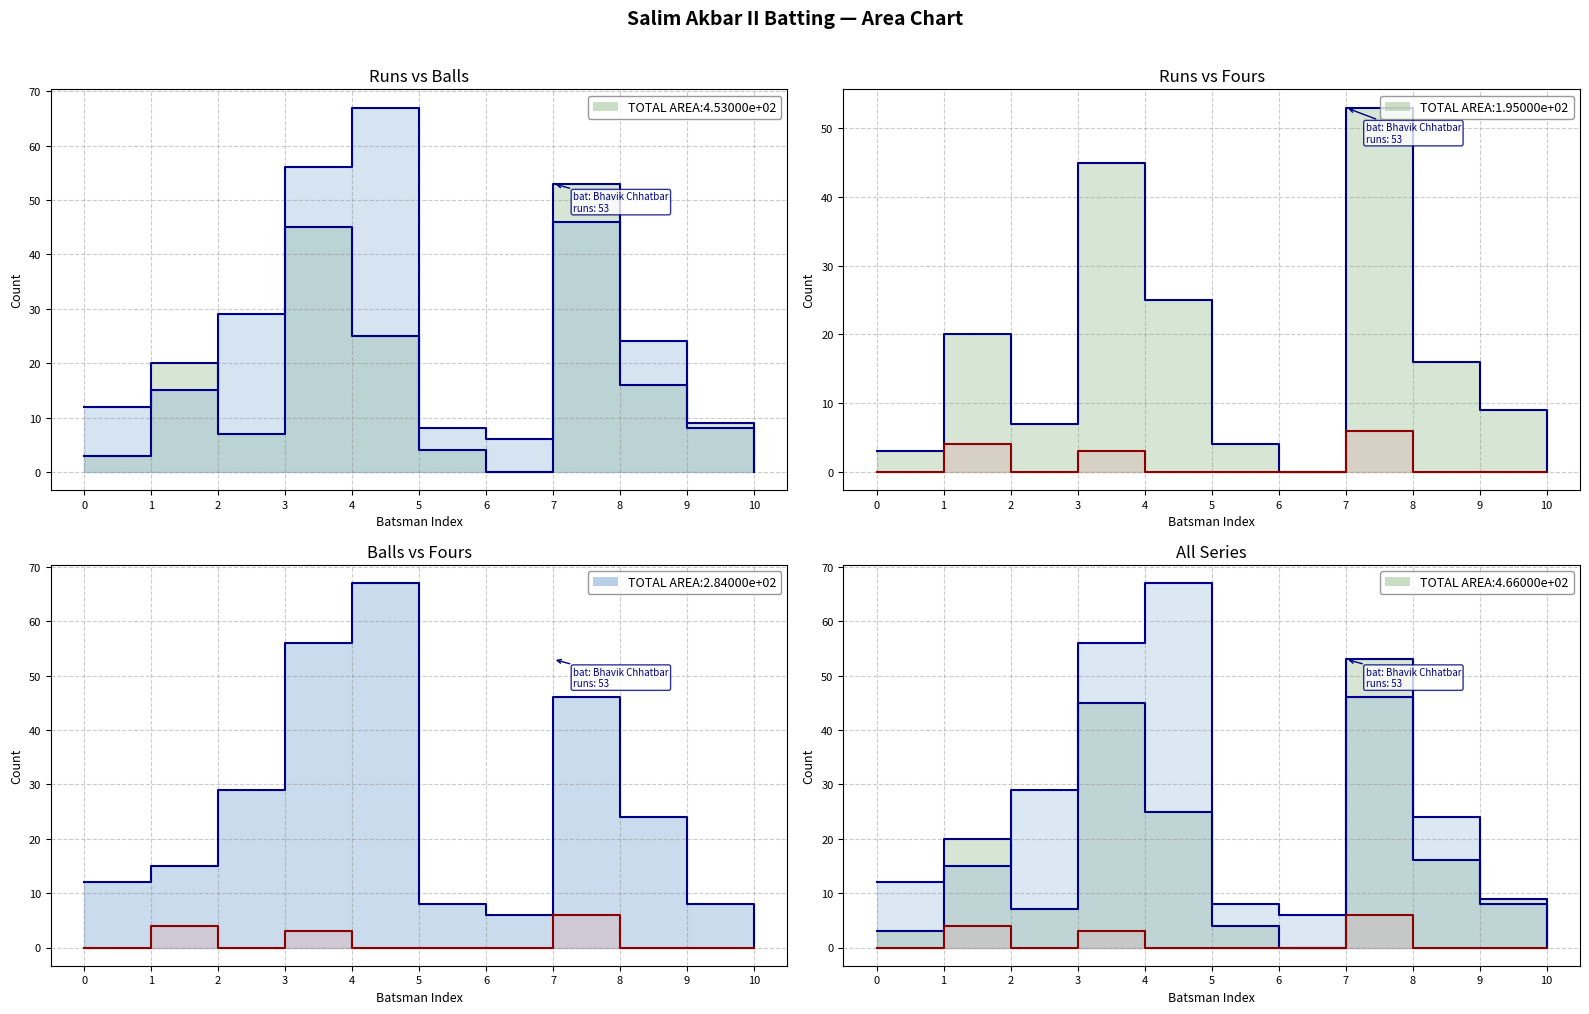

Reading left to right, what are all the values shown in this chart?

Runs line: 0=3	1=20	2=7	3=45	4=25	5=4	6=0	7=53	8=16	9=9	10=0
Balls line: 0=12	1=15	2=29	3=56	4=67	5=8	6=6	7=46	8=24	9=8	10=0
Fours line: 0=0	1=4	2=0	3=3	4=0	5=0	6=0	7=6	8=0	9=0	10=0
Runs: 0=3	1=20	2=7	3=45	4=25	5=4	6=0	7=53	8=16	9=9	10=0
Balls: 0=12	1=15	2=29	3=56	4=67	5=8	6=6	7=46	8=24	9=8	10=0
Fours: 0=0	1=4	2=0	3=3	4=0	5=0	6=0	7=6	8=0	9=0	10=0